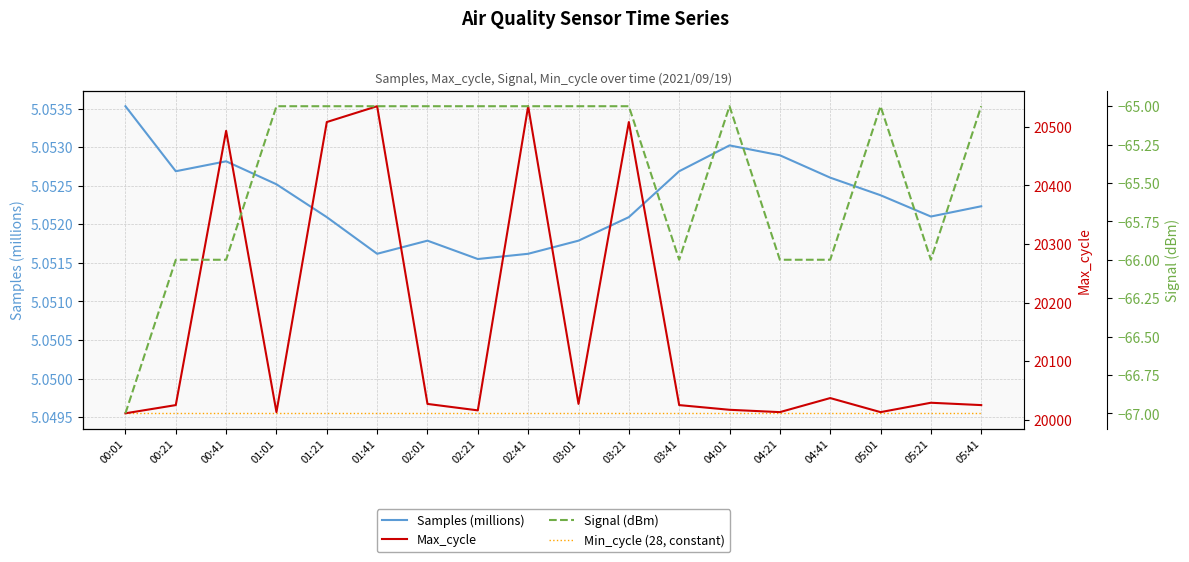

How many values in the Signal (dBm) series are below -65?

7